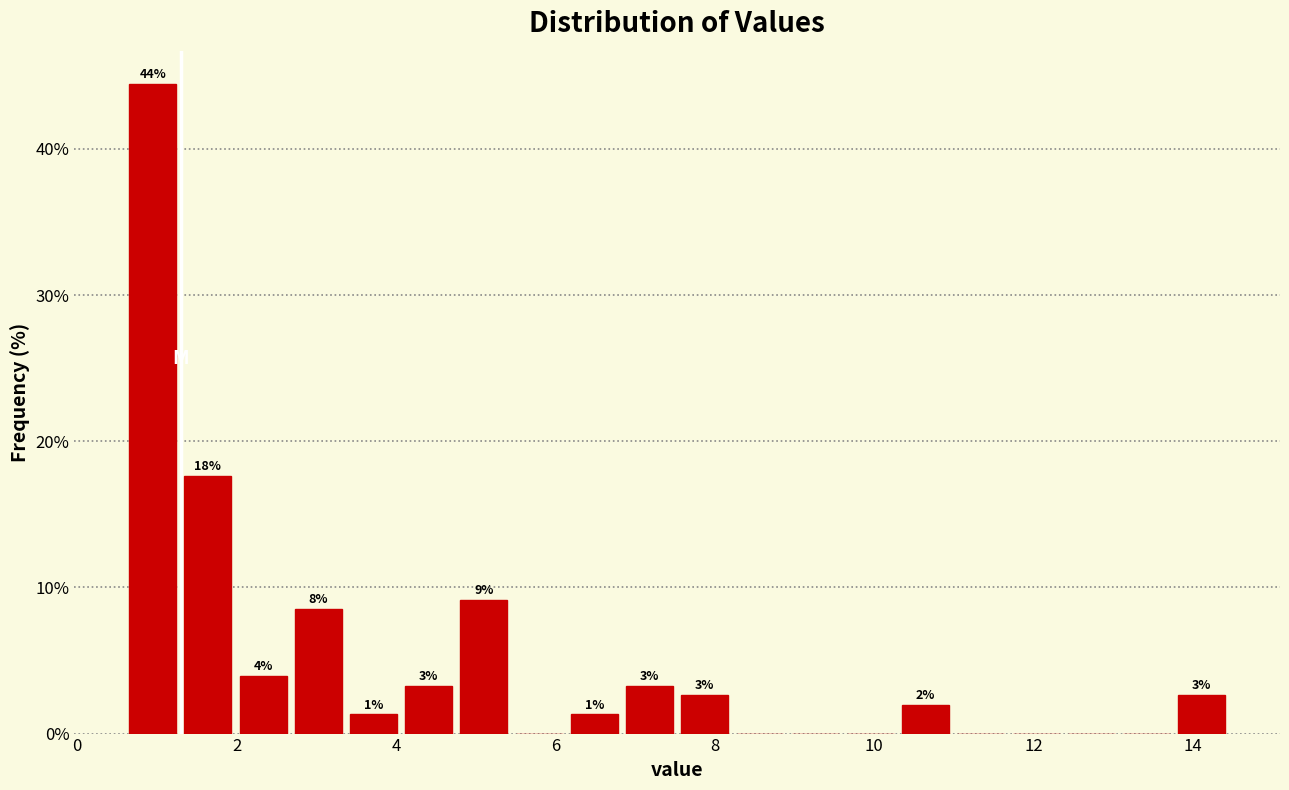

Around what value on the x-axis is the tallest bar? Give the approximate position of its centre, as read against the axis.

1.0